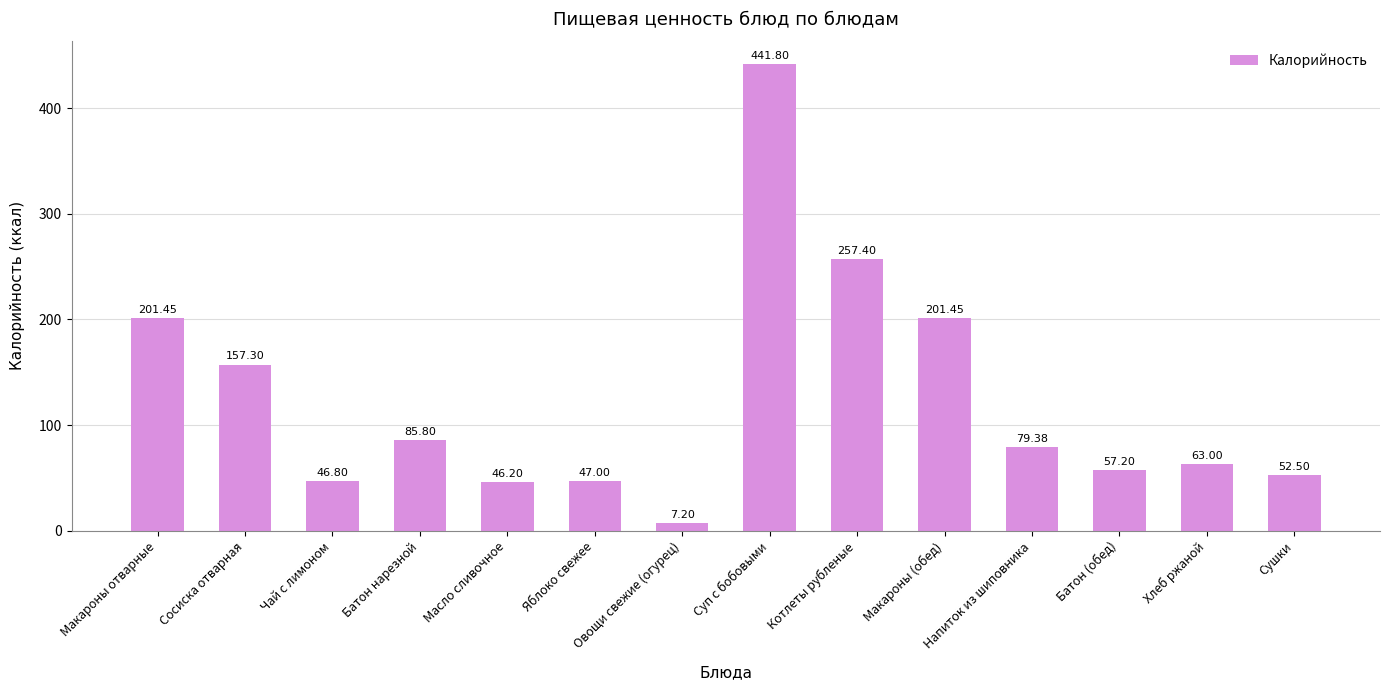

Is it true that the value at Батон (обед) is 85.3?

False